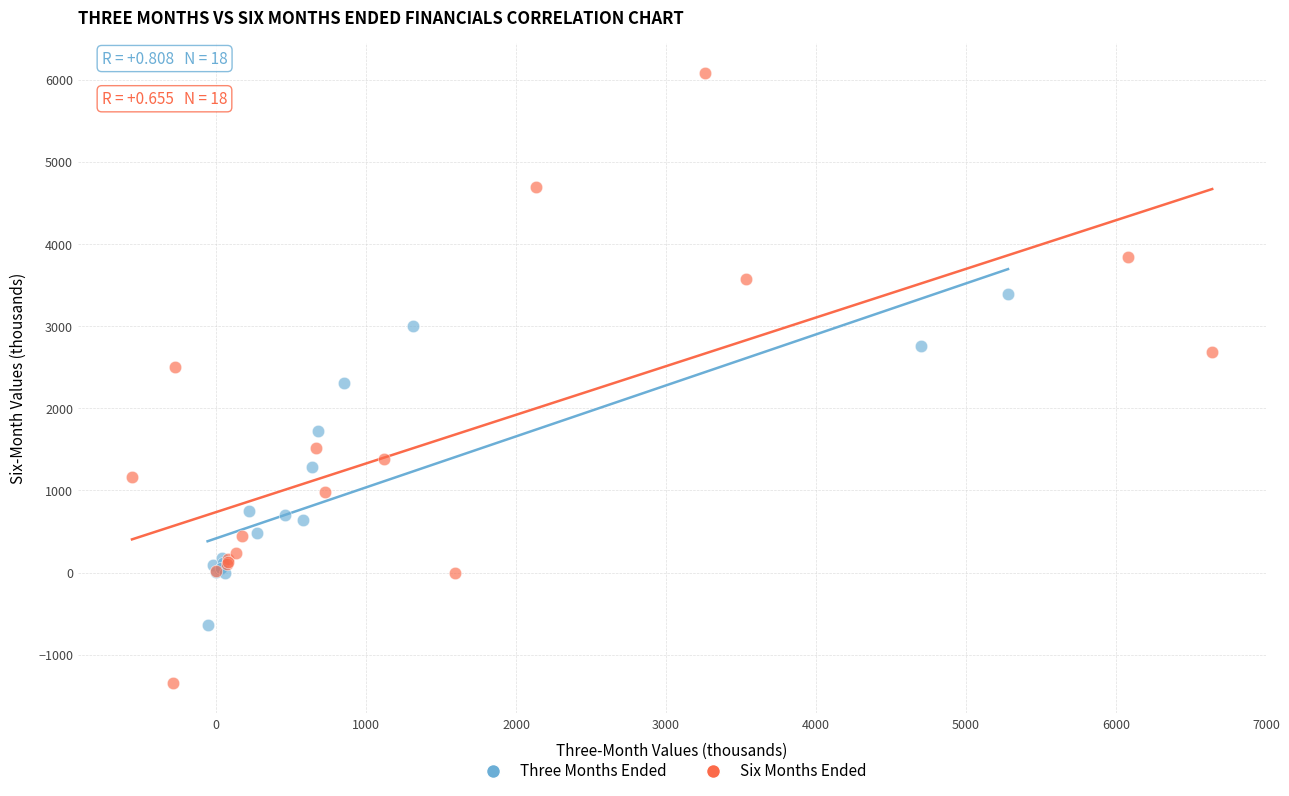

Which series has the largest Y range (max minus min)?

Six Months Ended